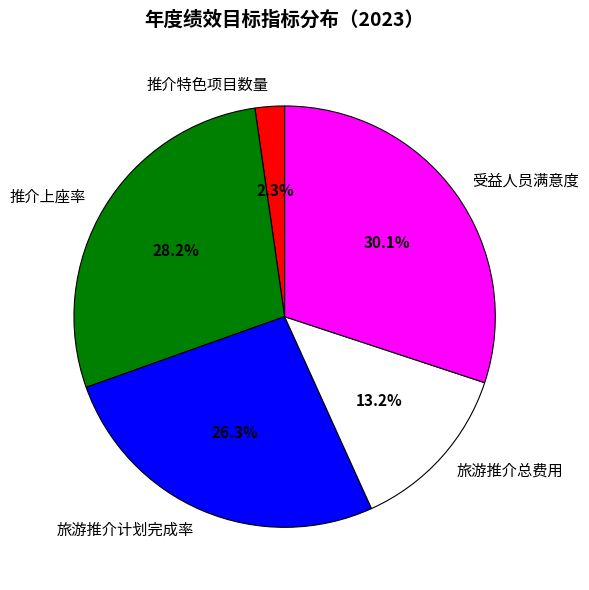

Which category has the biggest portion of the pie?

受益人员满意度